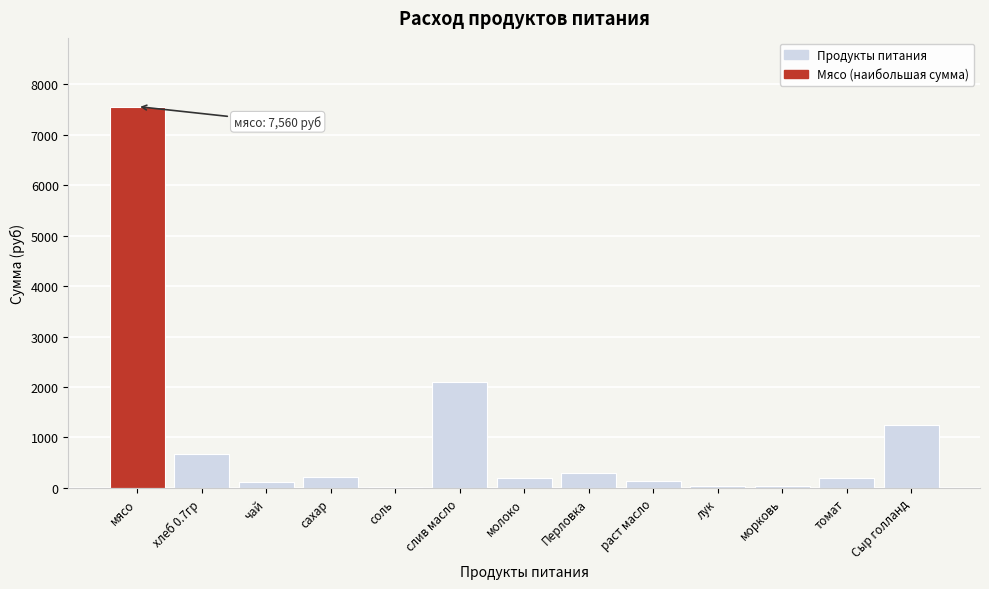

Between соль and Перловка, which is larger?

Перловка